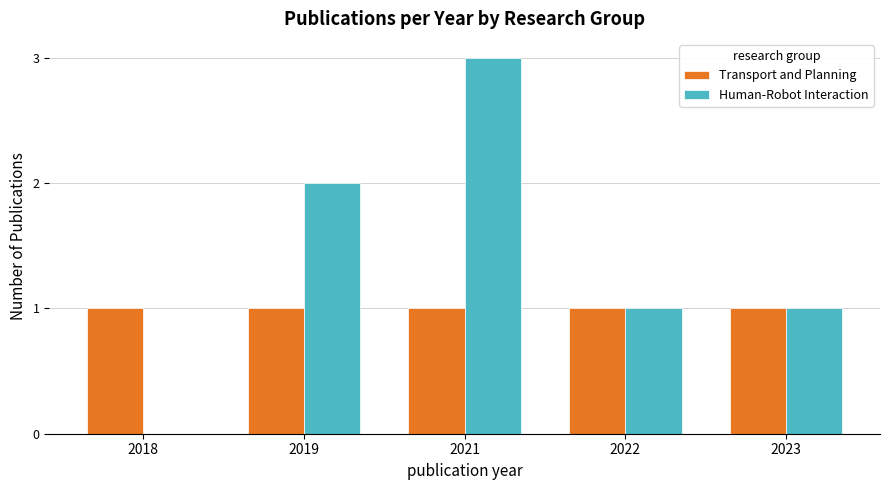

Is it true that Transport and Planning equals 1 at 2018?

True